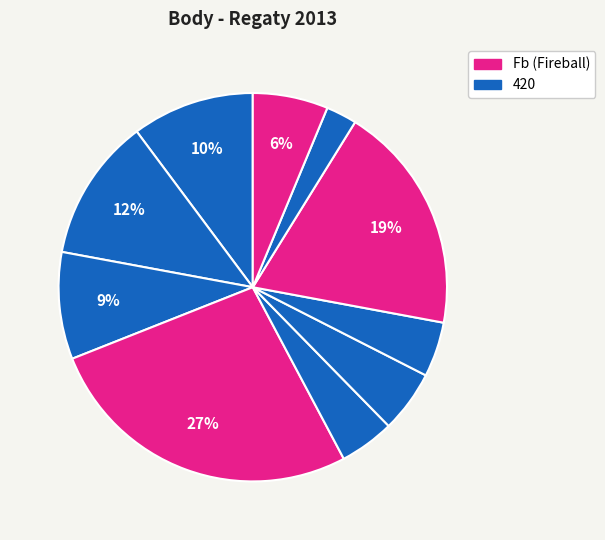

How many segments does this pie chart have?

10